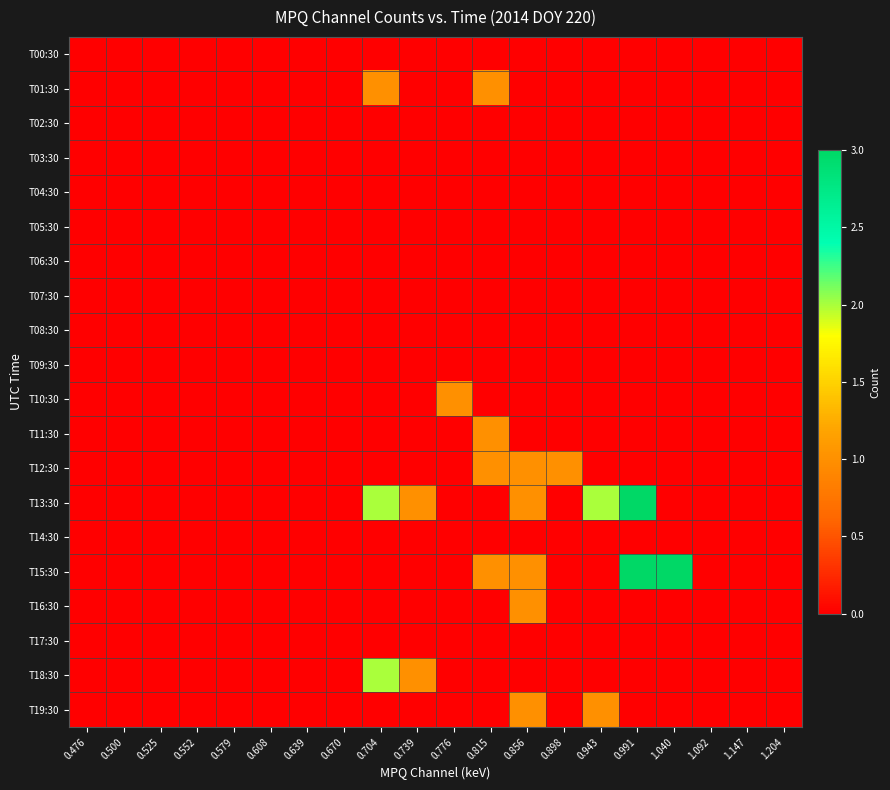

At how many categories does at least one series exceed 2?

2